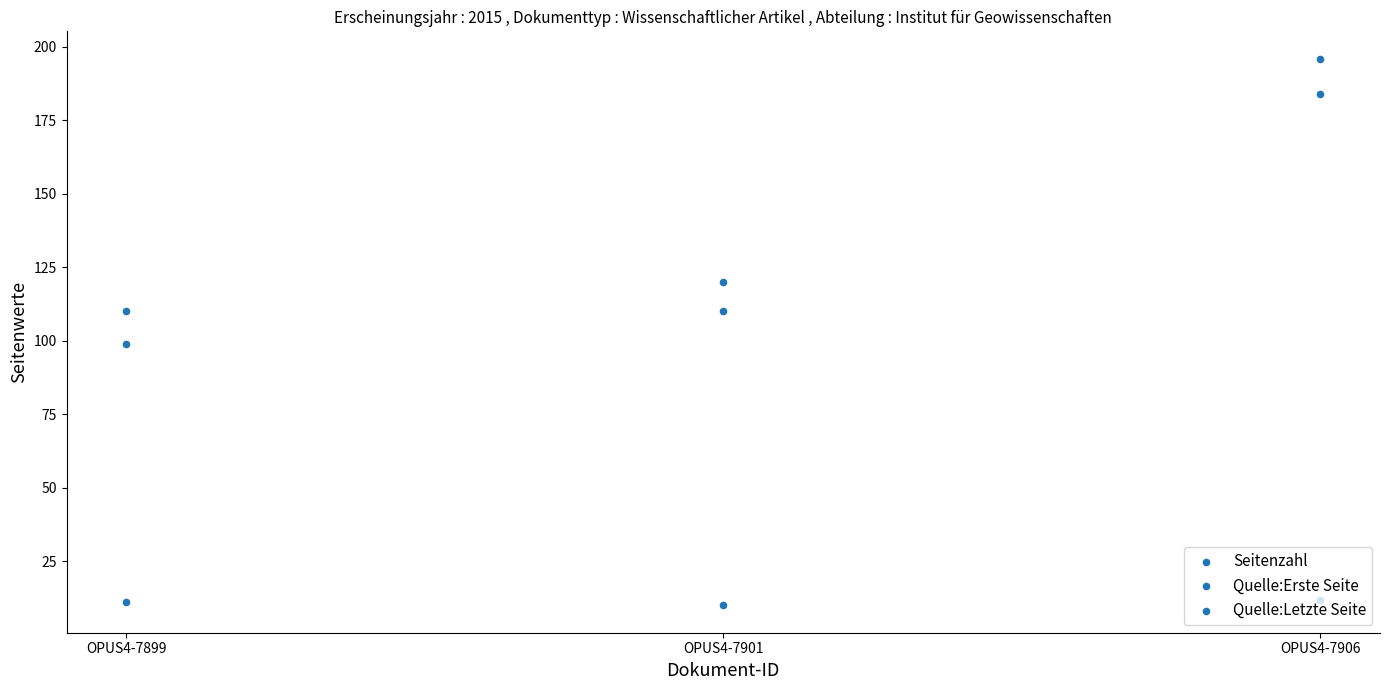

Which series has the largest total across all categories?

Quelle:Letzte Seite